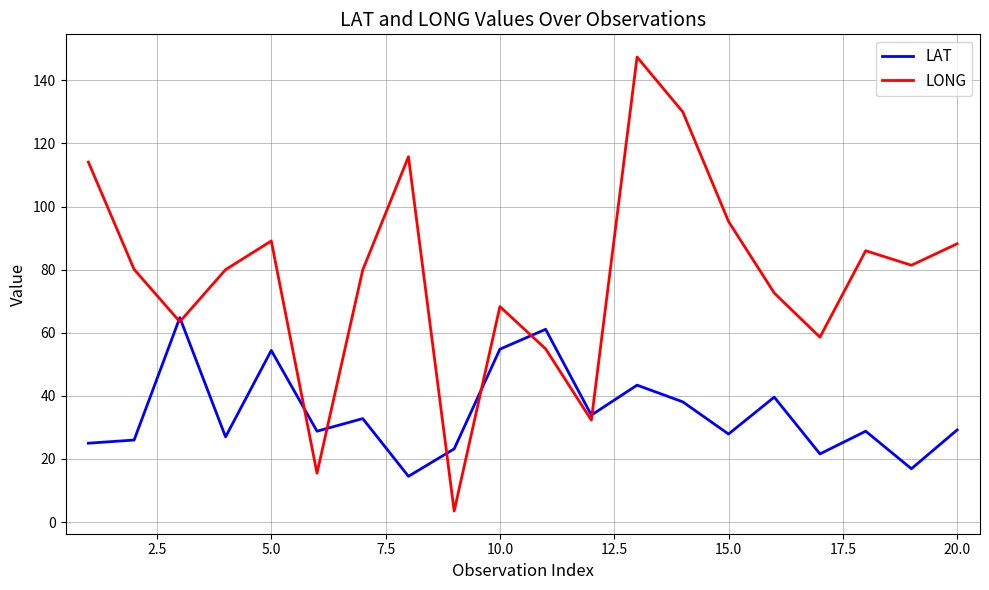

What is the minimum value for LONG?

3.5